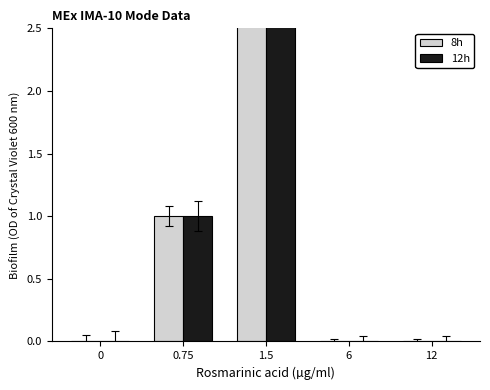

What position from the right is 12?

1